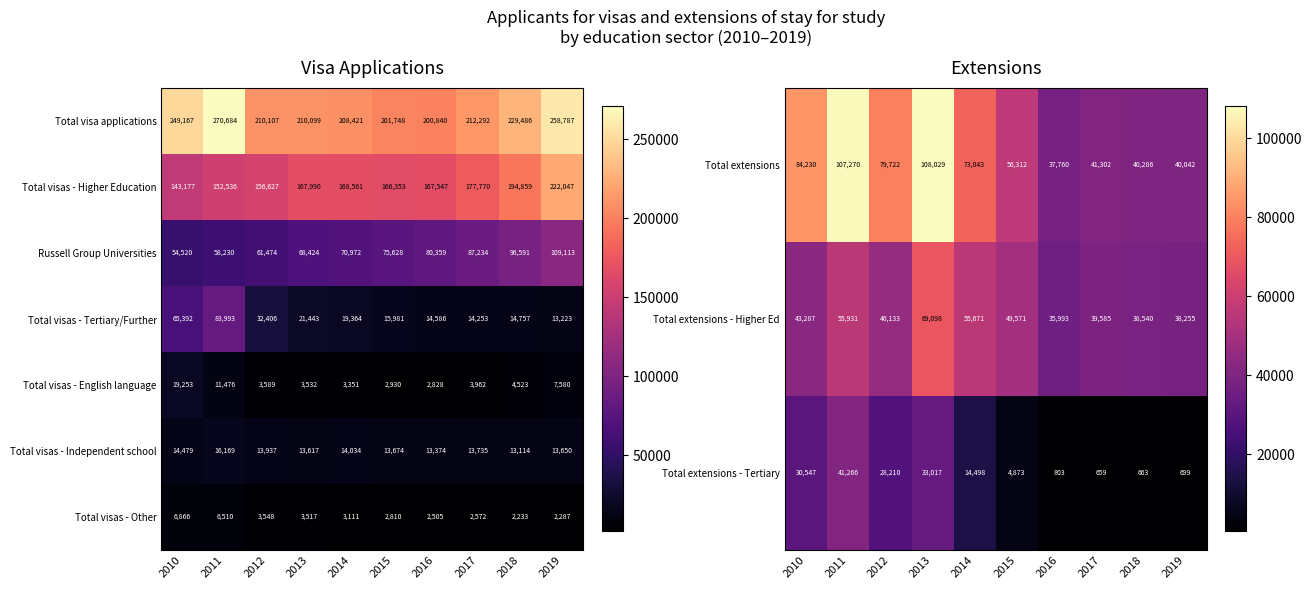

What is the highest value of the Total extensions series?

108029